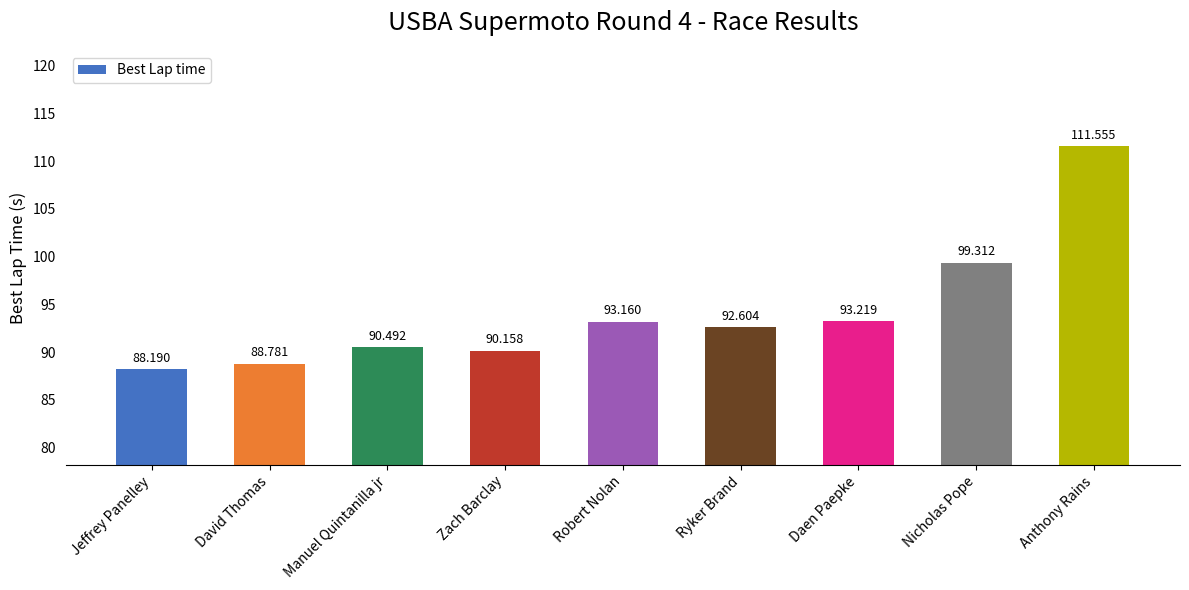

Are the bars horizontal?

No